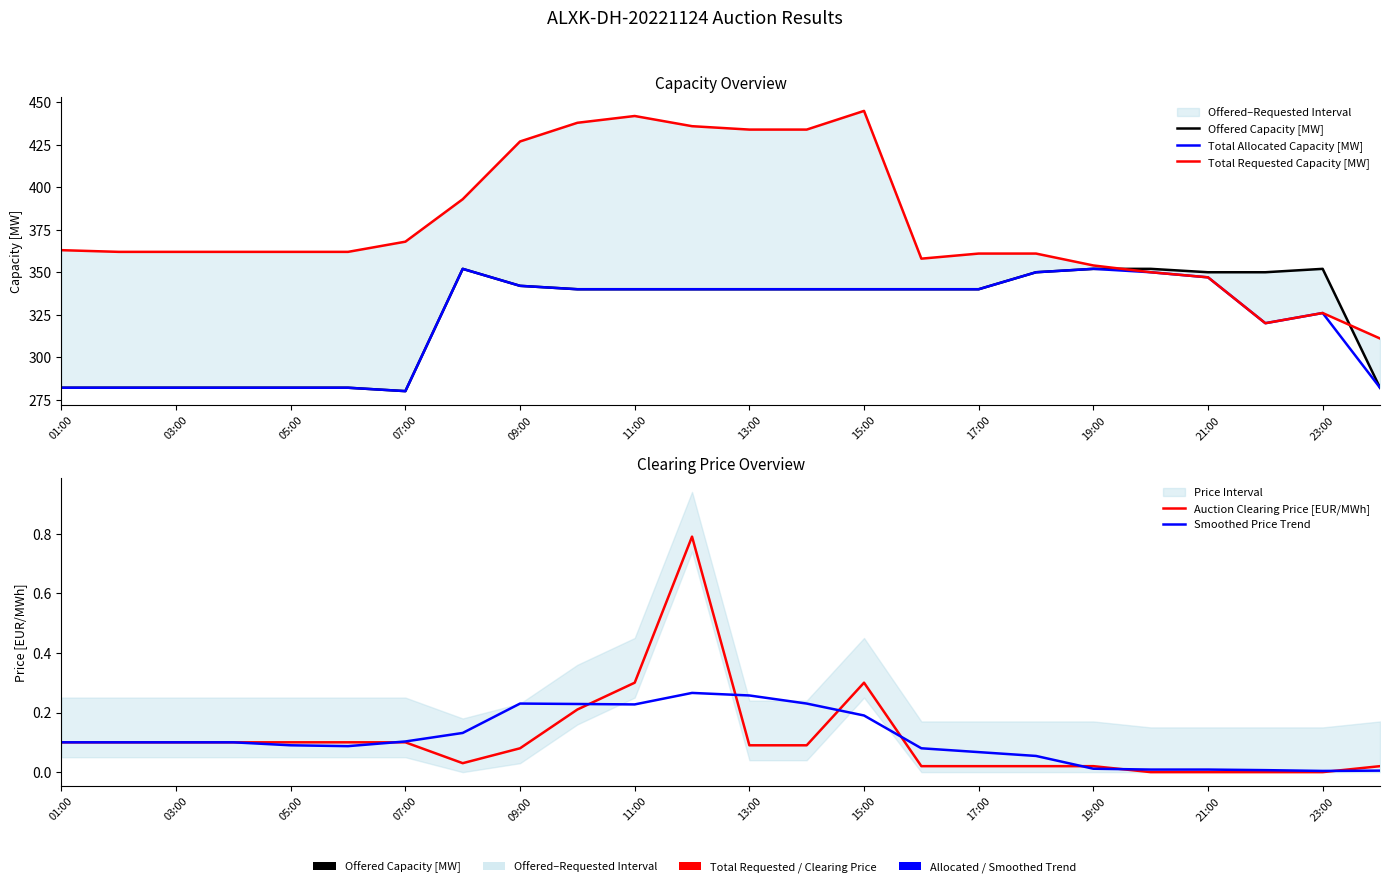

True or false: Smoothed Price Trend and Total Allocated Capacity [MW] cross at least once.

False